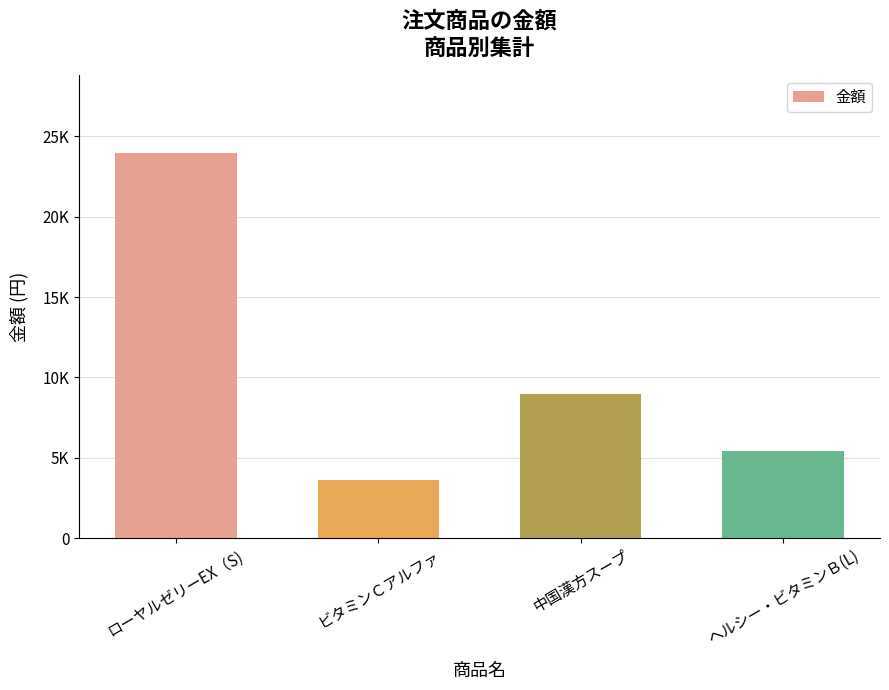

What is the ratio of the value at ローヤルゼリーEX（S) to the value at 中国漢方スープ?

2.7